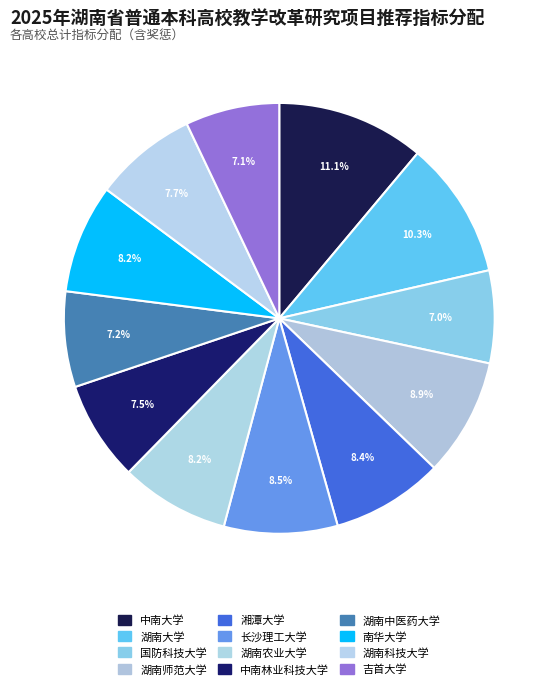

How many slices are in this pie chart?

12